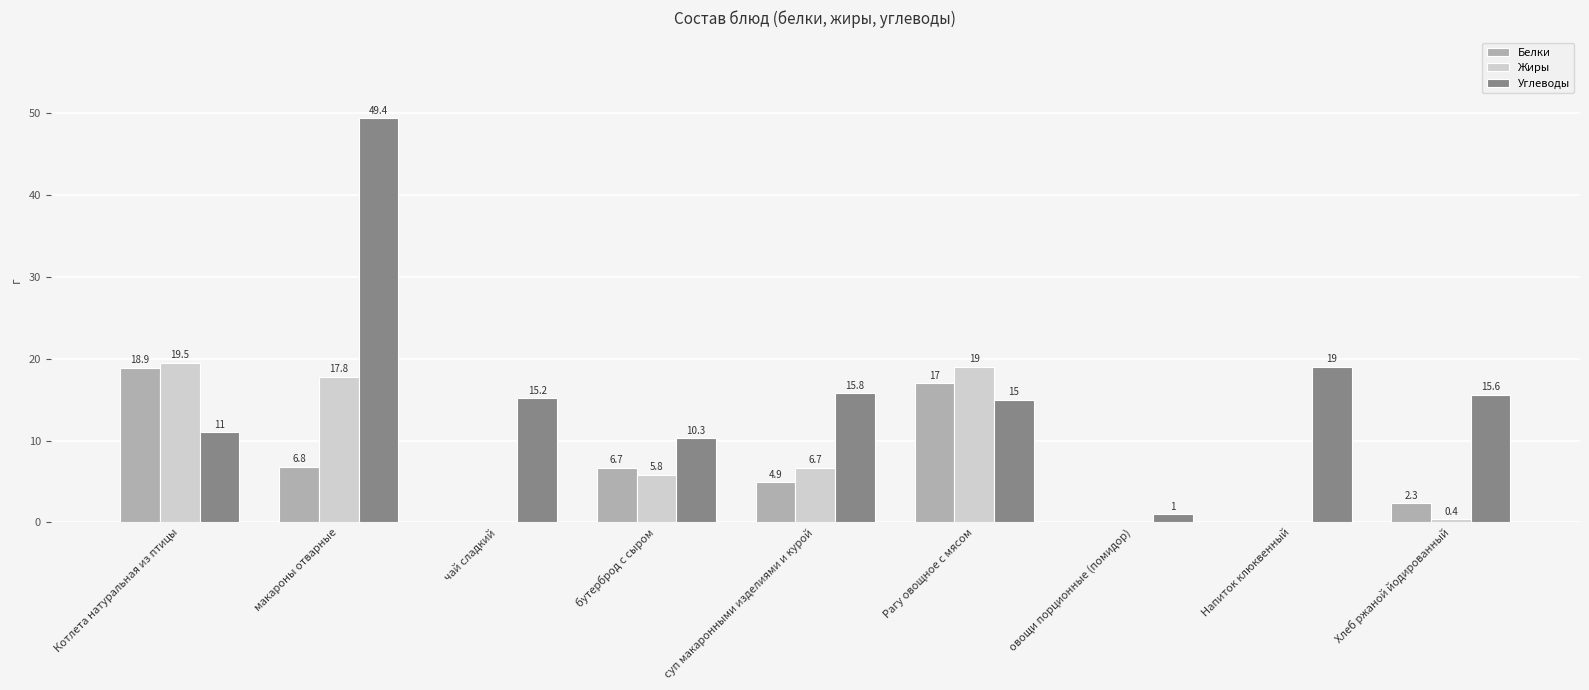

Which series changed the most between чай сладкий and бутерброд с сыром?

Белки